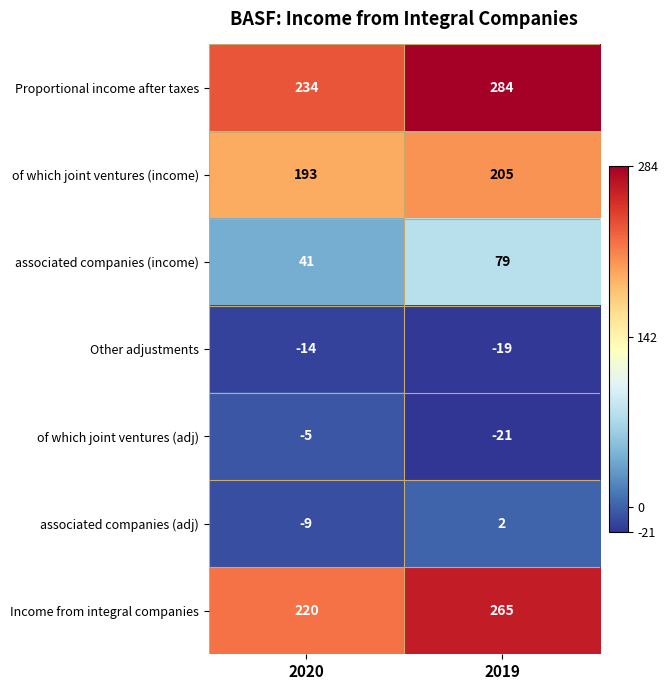

Rank the series by their maximum value, from lowest to highest.

Other adjustments, of which joint ventures (adj), associated companies (adj), associated companies (income), of which joint ventures (income), Income from integral companies, Proportional income after taxes